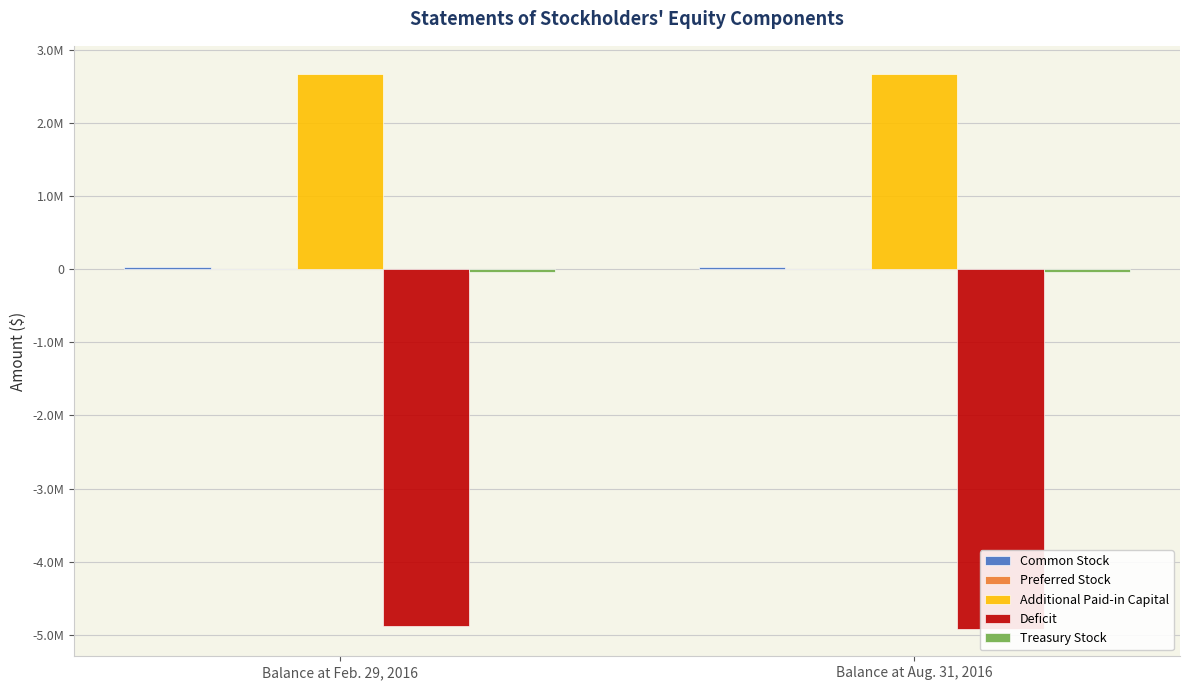

At how many categories does at least one series exceed -2966243?

2